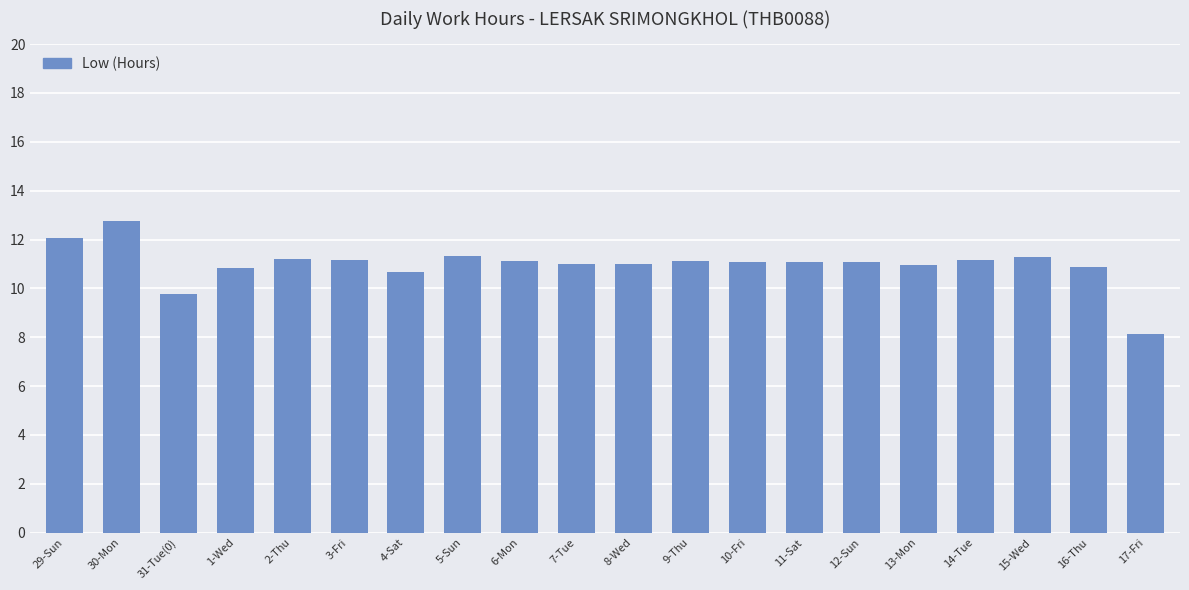

What is the label of the 11th bar from the right?

7-Tue